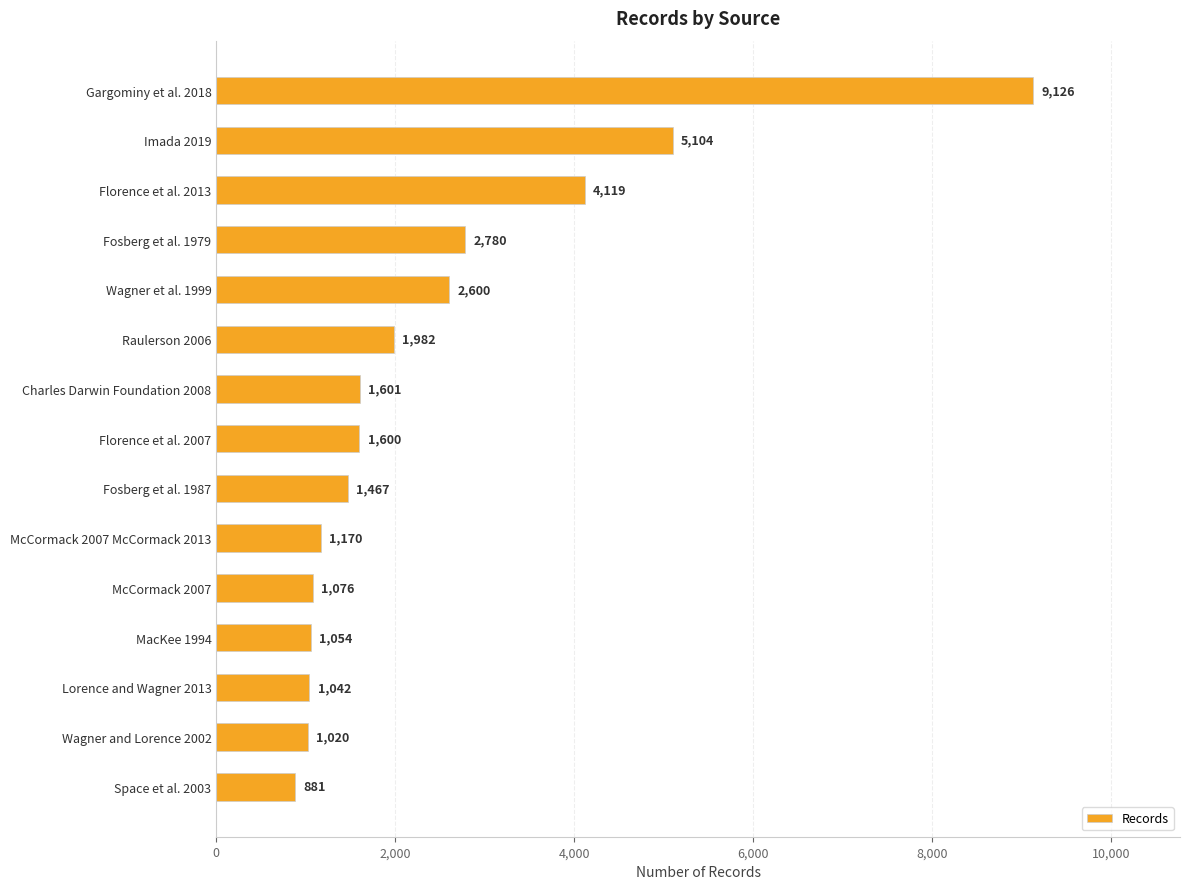

Reading top to bottom, what are all the values shown in this chart?

9126	5104	4119	2780	2600	1982	1601	1600	1467	1170	1076	1054	1042	1020	881